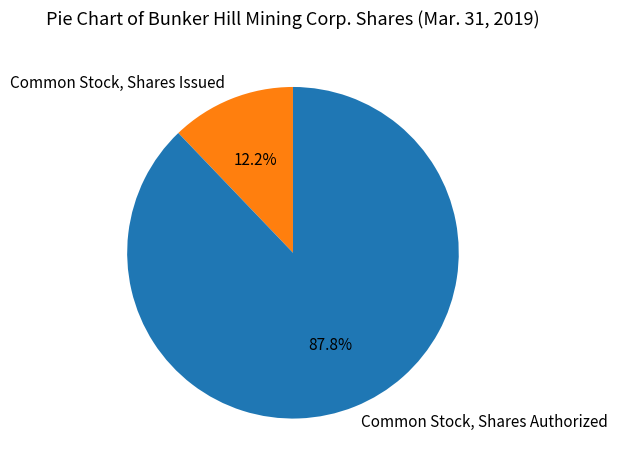

Which slice is the smallest?

Common Stock, Shares Issued